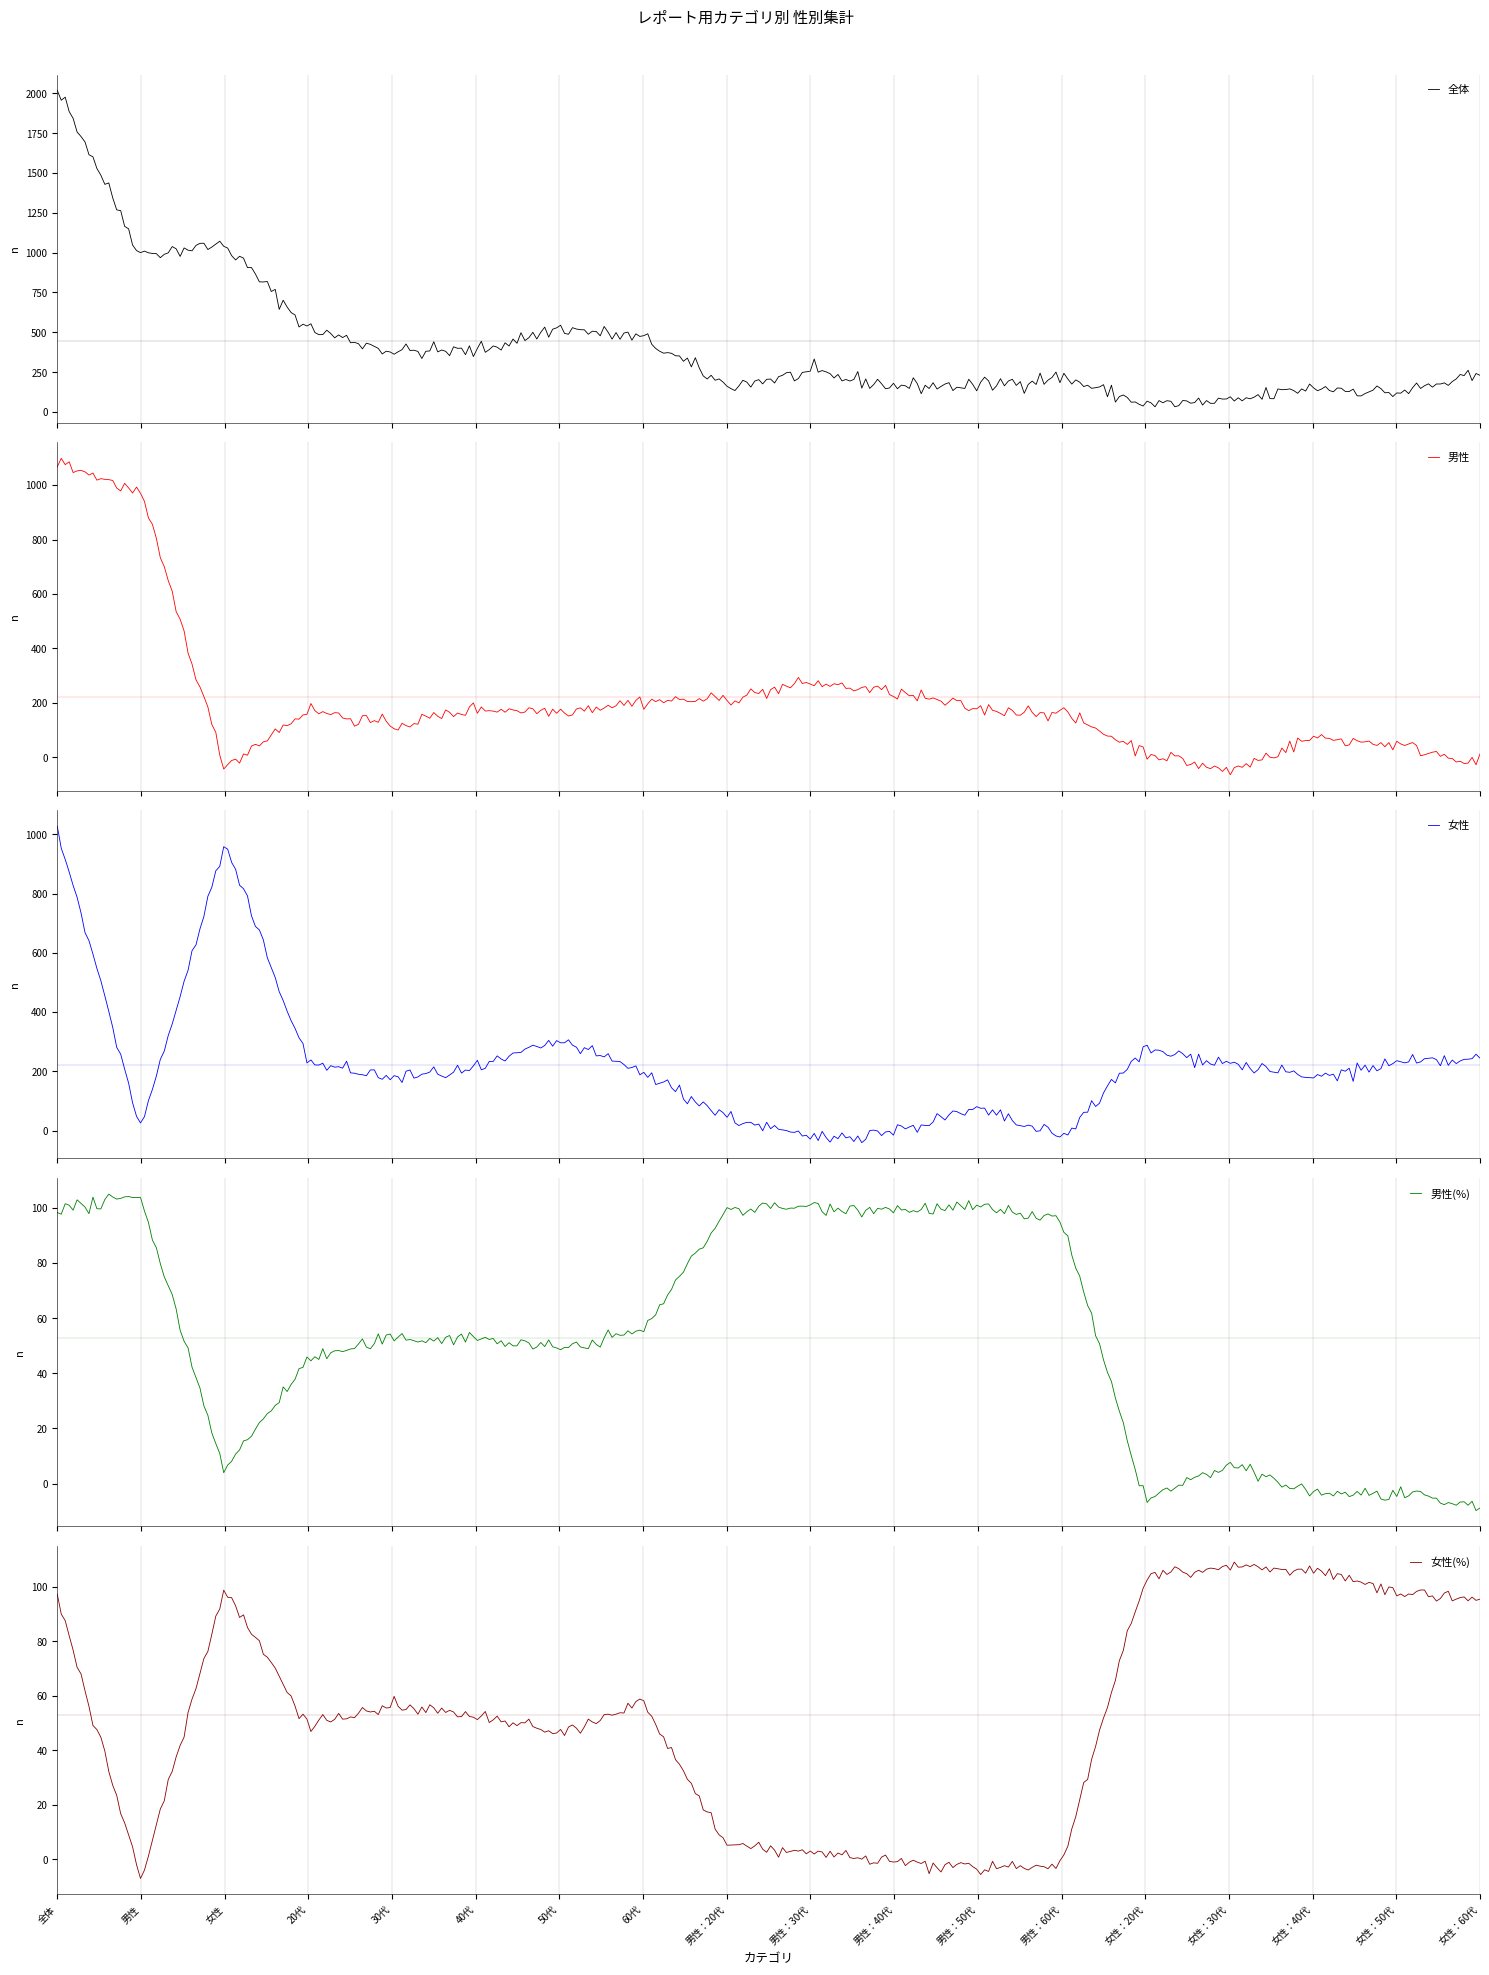

Is it true that 男性(%) equals -35 at 女性：30代?

False